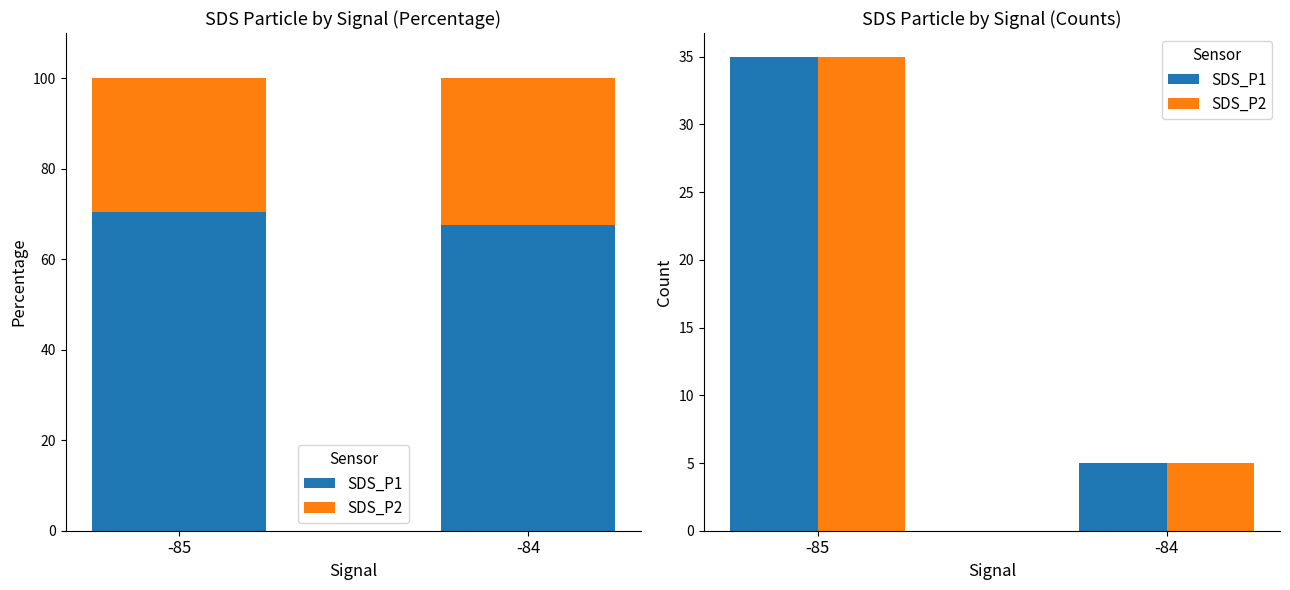

Reading right to left, list all the values displayed in this chart.

SDS_P1: -84=5	-85=35
SDS_P2: -84=5	-85=35